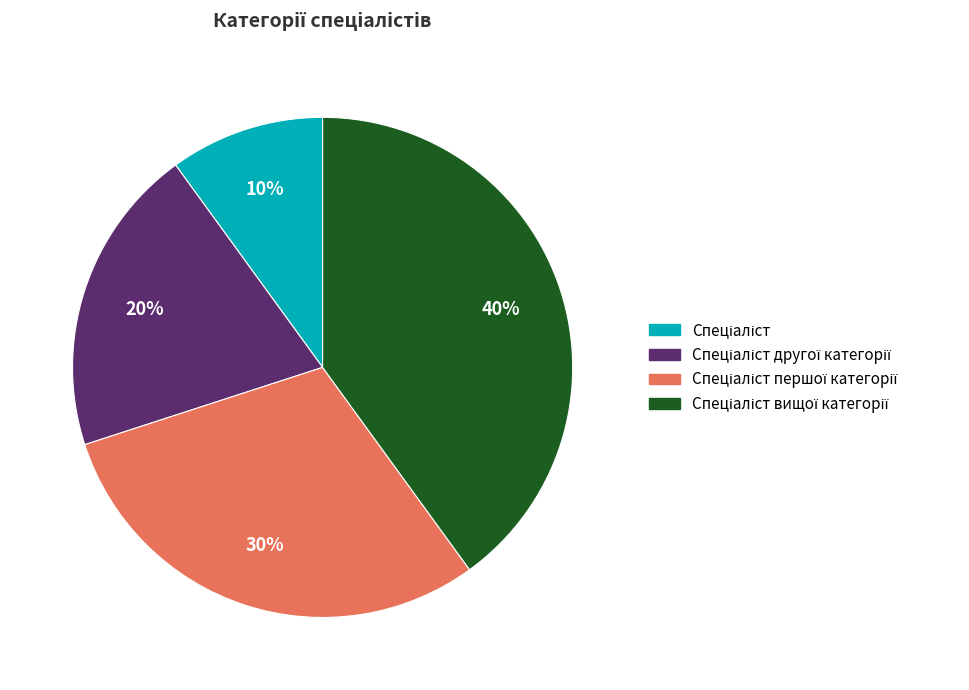

Does any single category account for the majority?

No